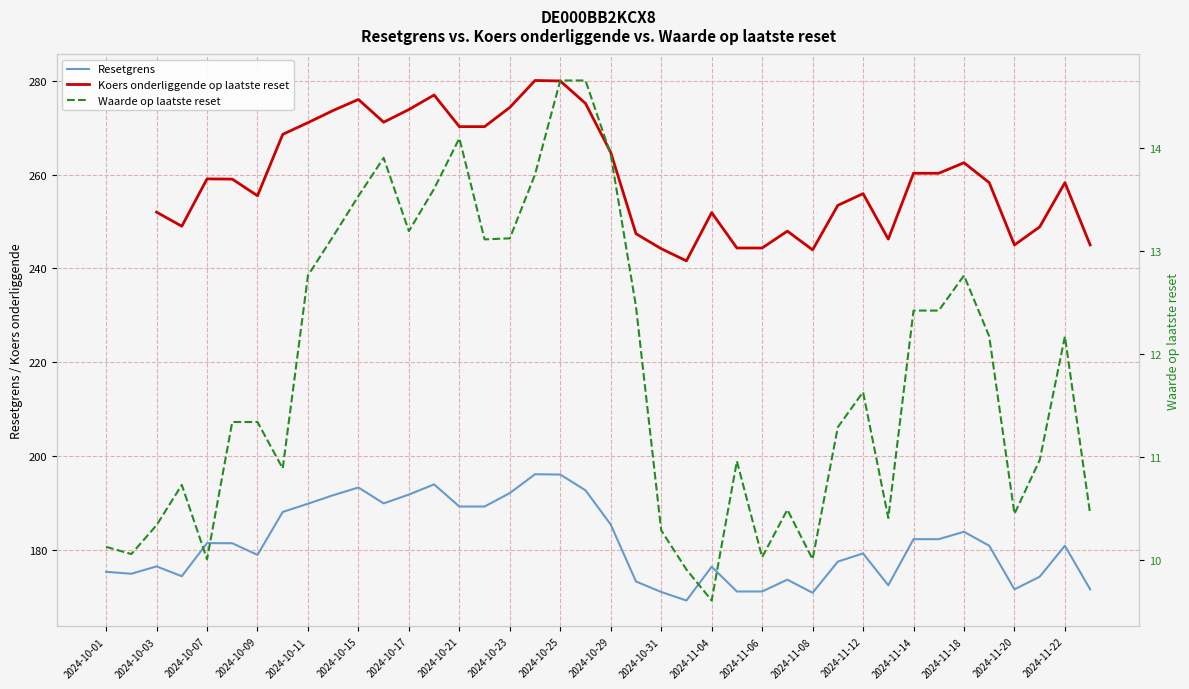

What is the minimum value for Resetgrens?

169.1